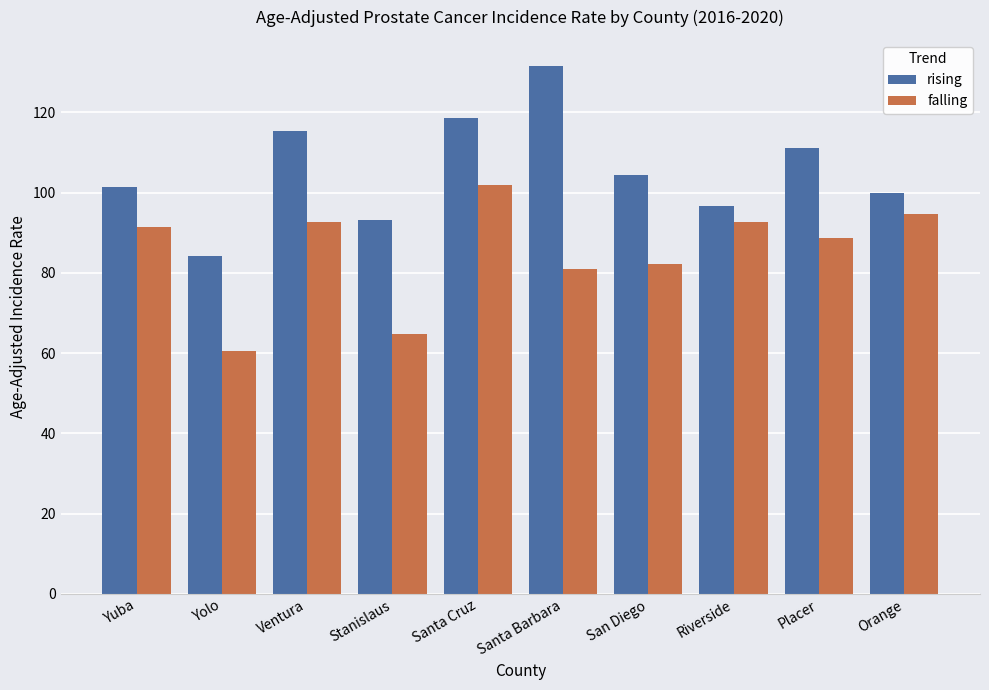

Count the number of categories in the chart.

10